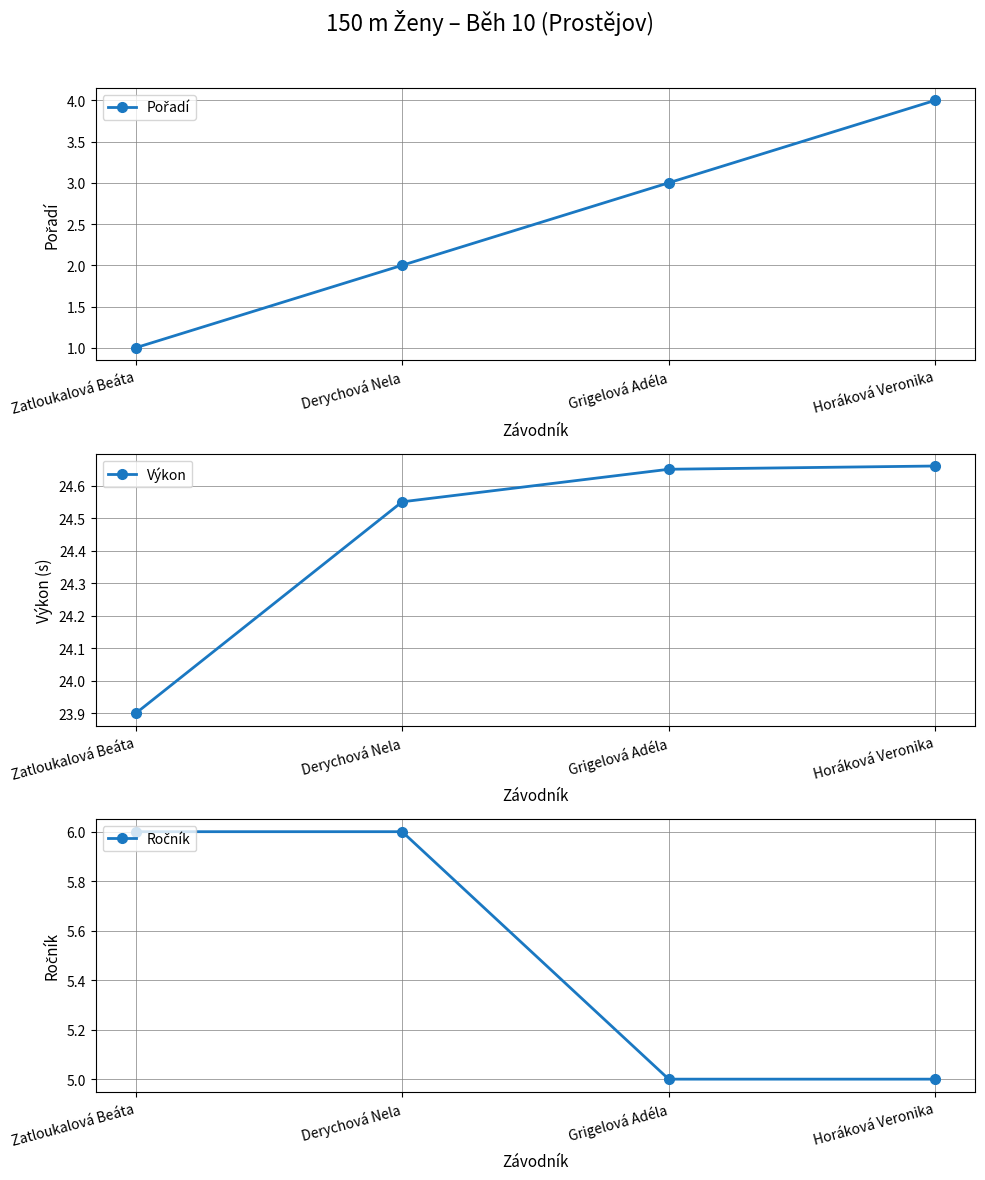

What is the spread (max minus min) of values at Grigelová Adéla?

21.6